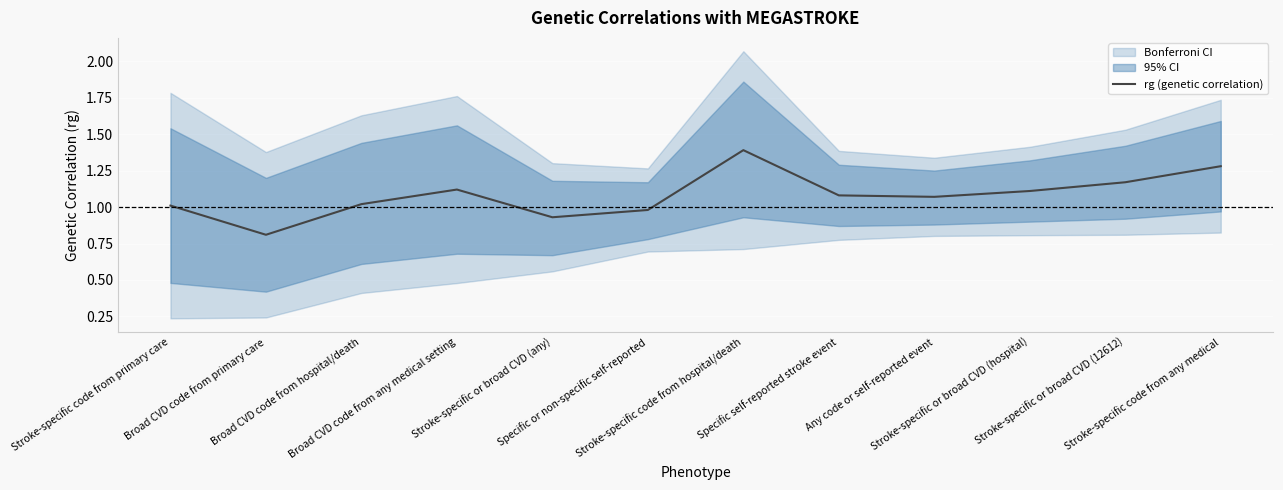

Rank the categories by value from lowest to highest.

Broad CVD code from primary care, Stroke-specific or broad CVD (any), Specific or non-specific self-reported, Stroke-specific code from primary care, Broad CVD code from hospital/death, Any code or self-reported event, Specific self-reported stroke event, Stroke-specific or broad CVD (hospital), Broad CVD code from any medical setting, Stroke-specific or broad CVD (12612), Stroke-specific code from any medical, Stroke-specific code from hospital/death